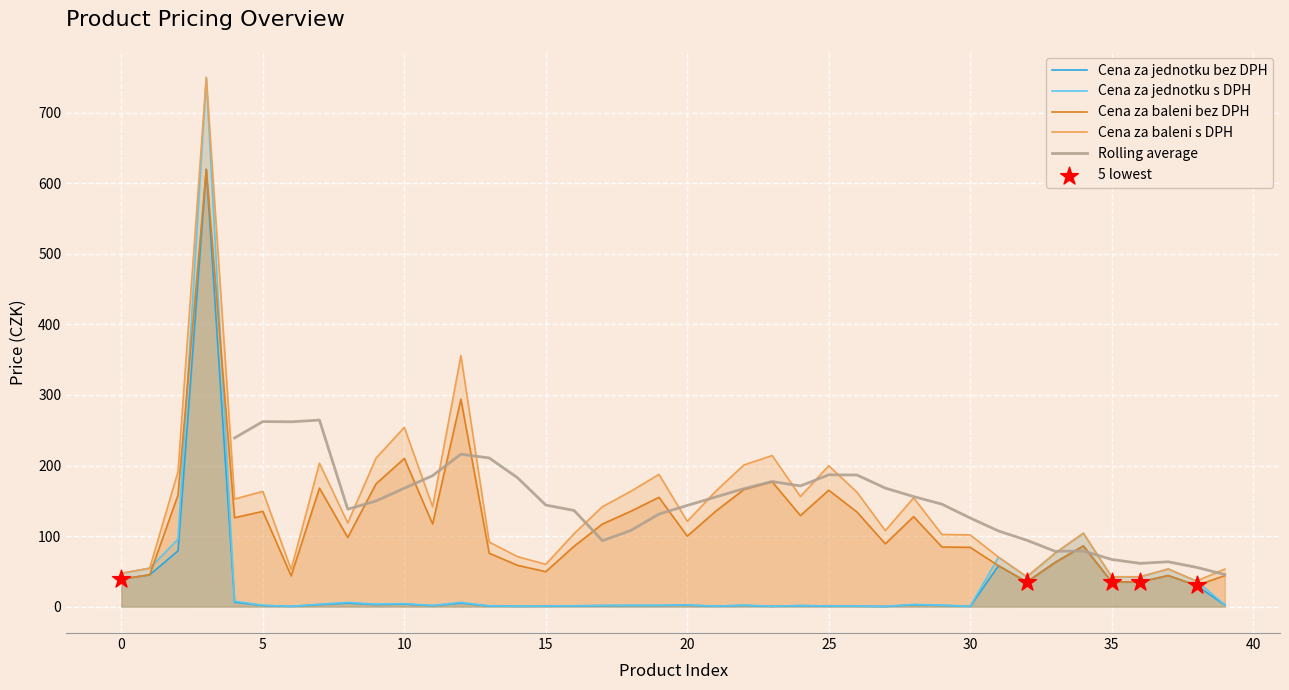

Which series has the largest total across all categories?

Cena za baleni s DPH